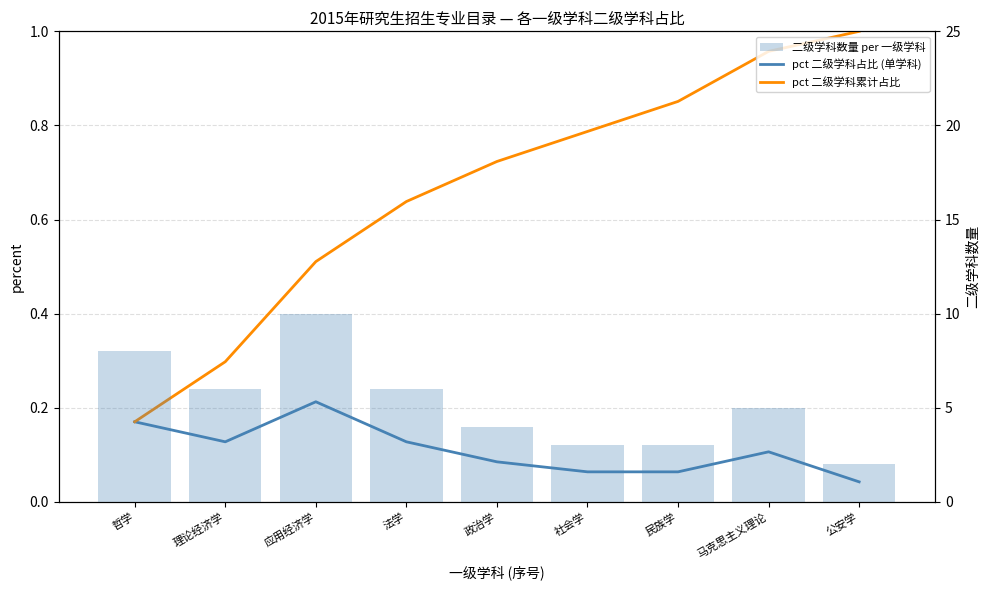

At which category does the chart reach its peak across all series?

应用经济学